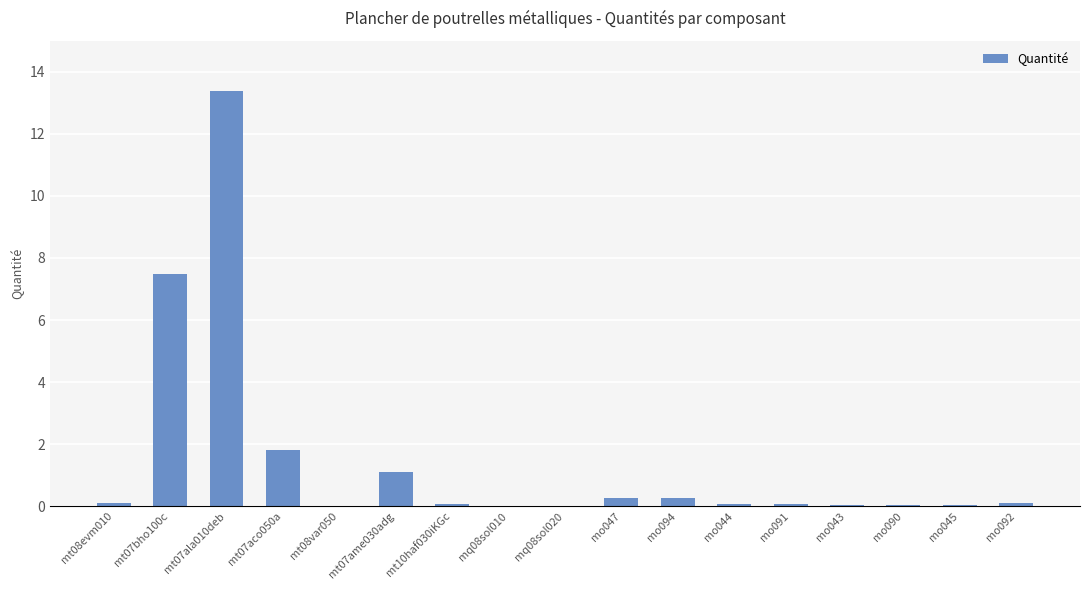

What is the sum of all values?

24.8